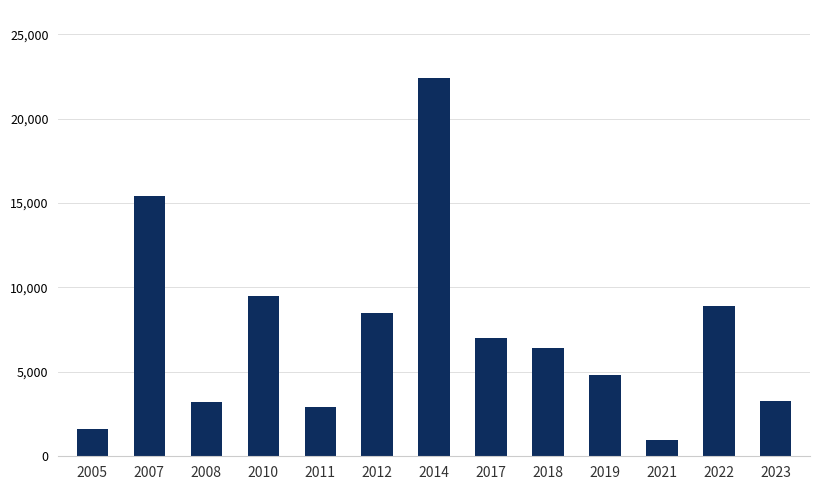

Is it true that the value at 2018 is 6400?

True